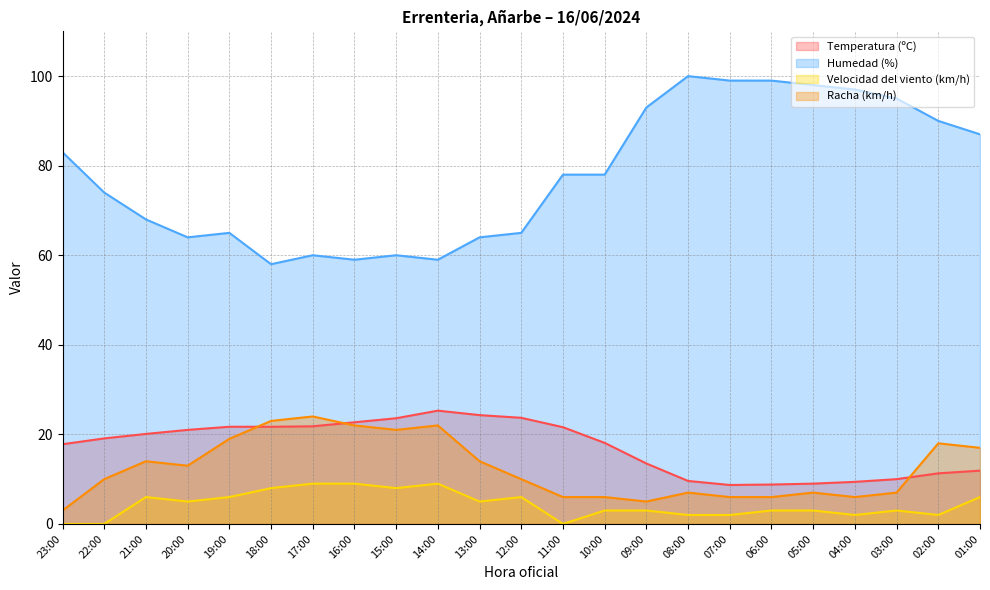

How many data points in Humedad (%) are less than 78?

11